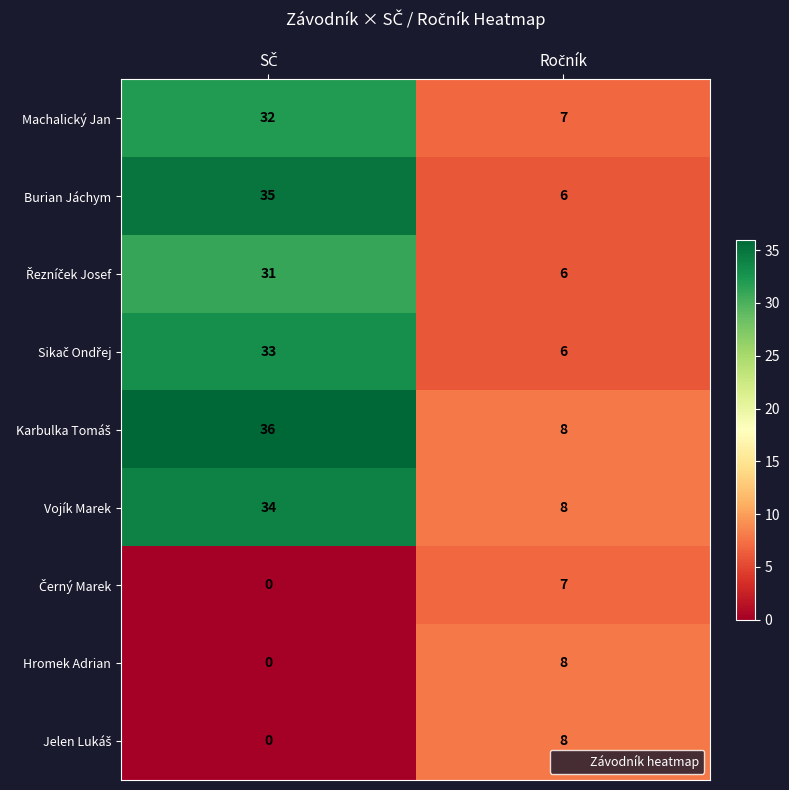

How many data points does each series have?

2